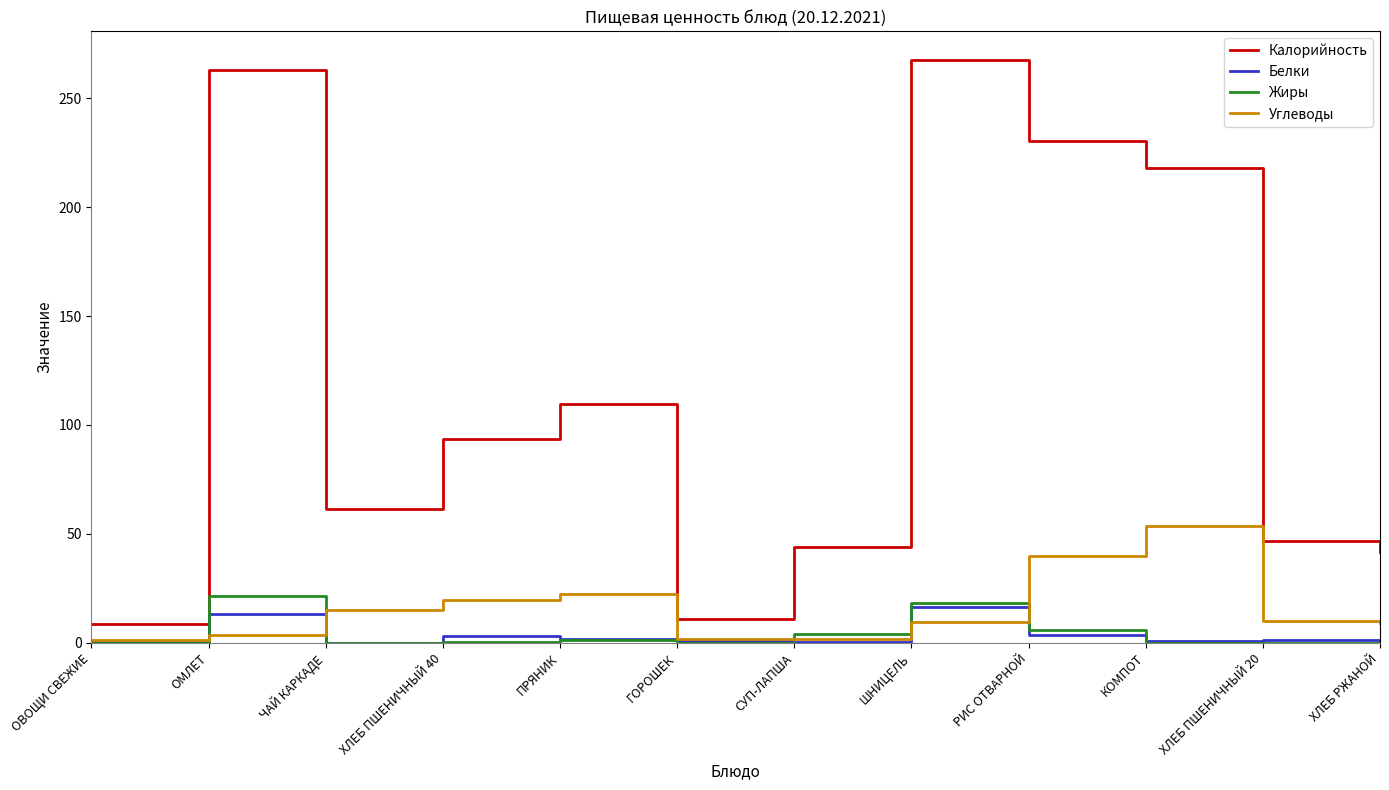

What are all the series names shown in the legend?

Калорийность, Белки, Жиры, Углеводы